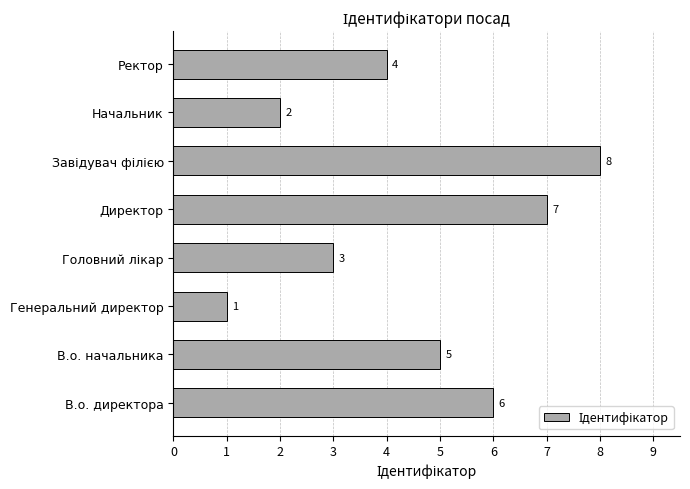

Count the number of categories in the chart.

8